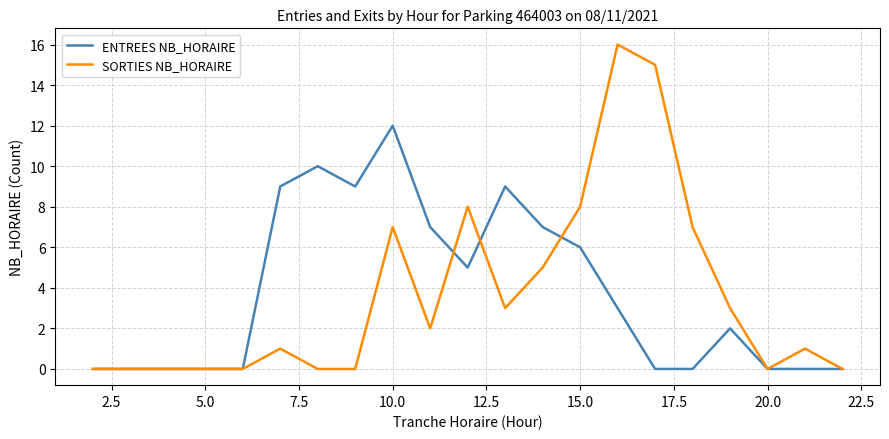

Does the chart display data point markers on the line(s)?

No